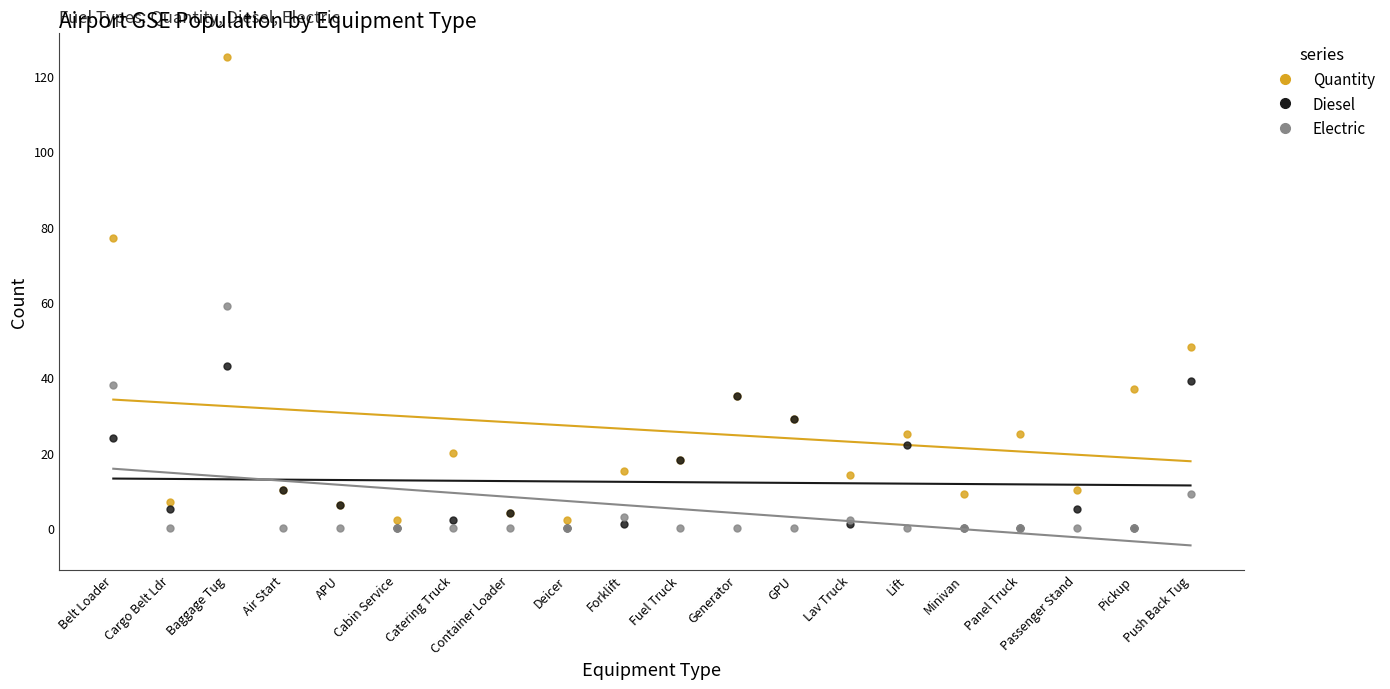

What is the maximum value shown in the chart?

125.0